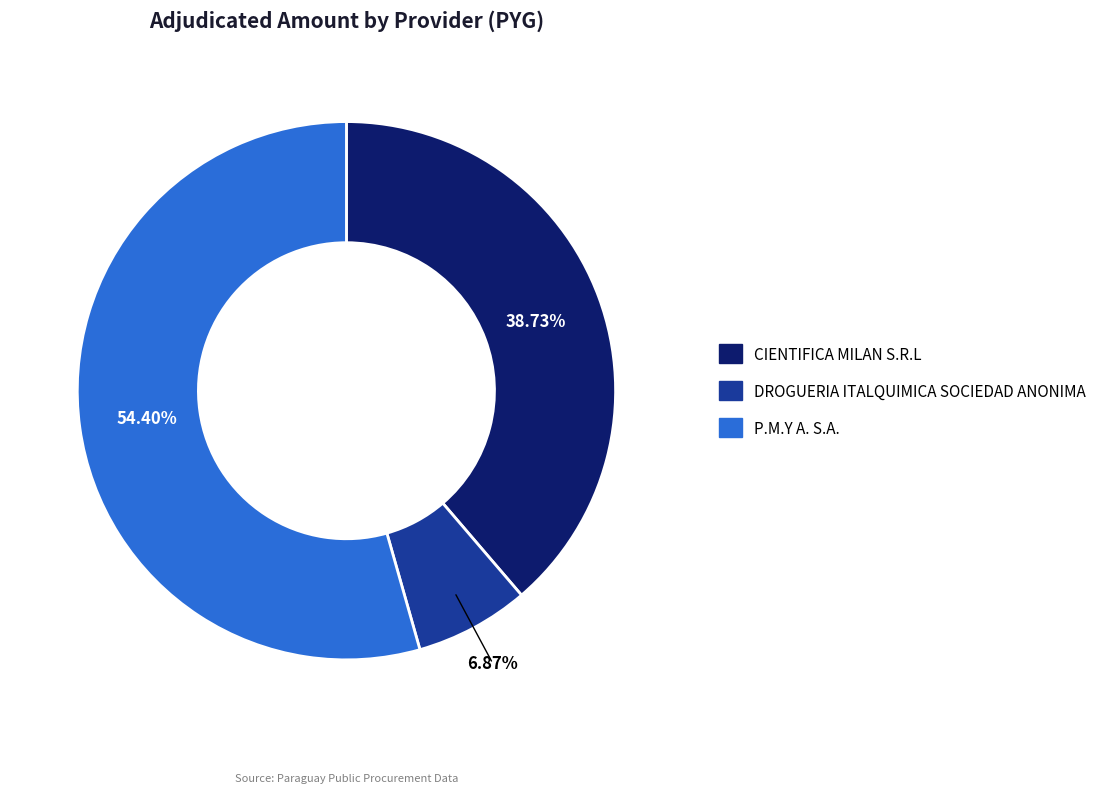

What percentage is the P.M.Y A. S.A. slice, to the nearest percent?

54%